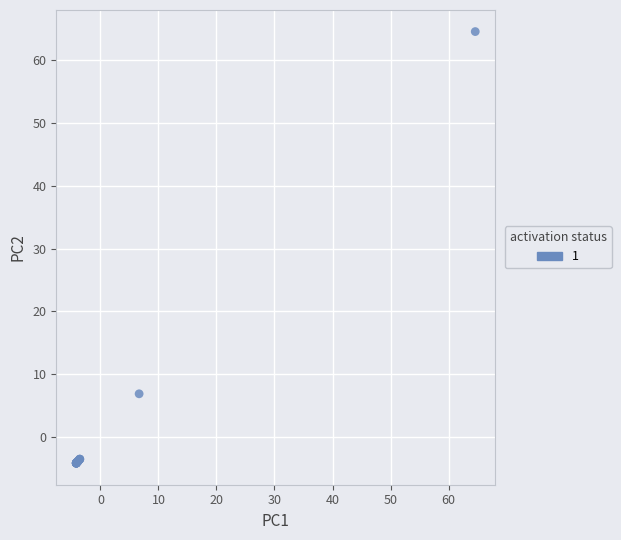

What Y value in the scatter plot is closest to 30?

6.9